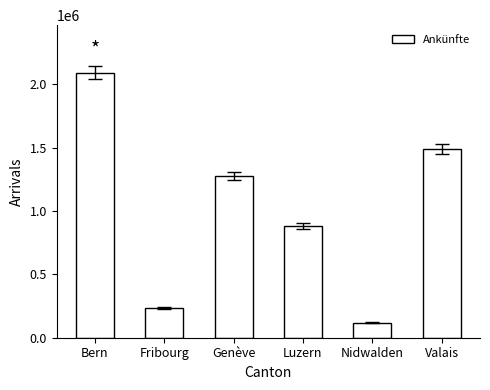

The value at Bern is 1237957. True or false?

False